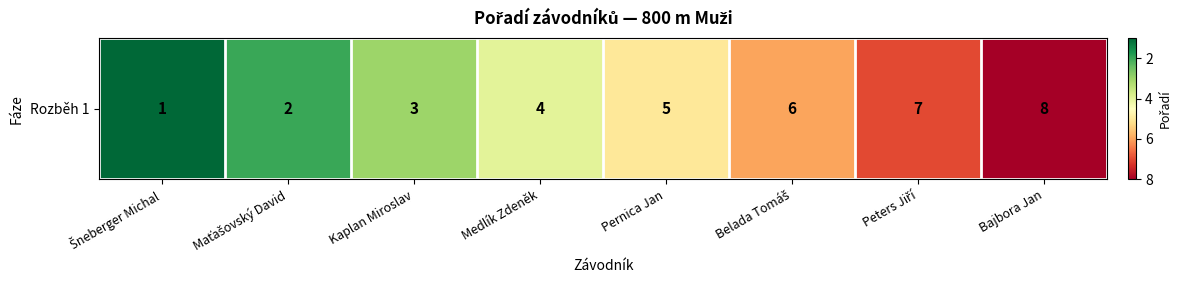

What is the change in value from Maťašovský David to Peters Jiří?

+5